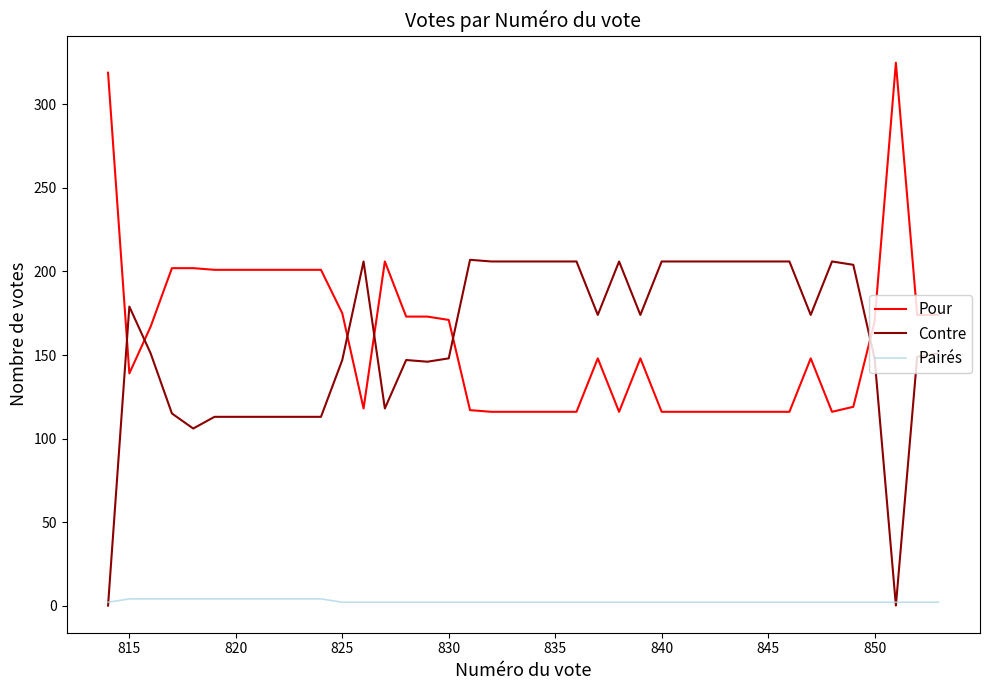

True or false: Pour and Pairés intersect in this chart.

False